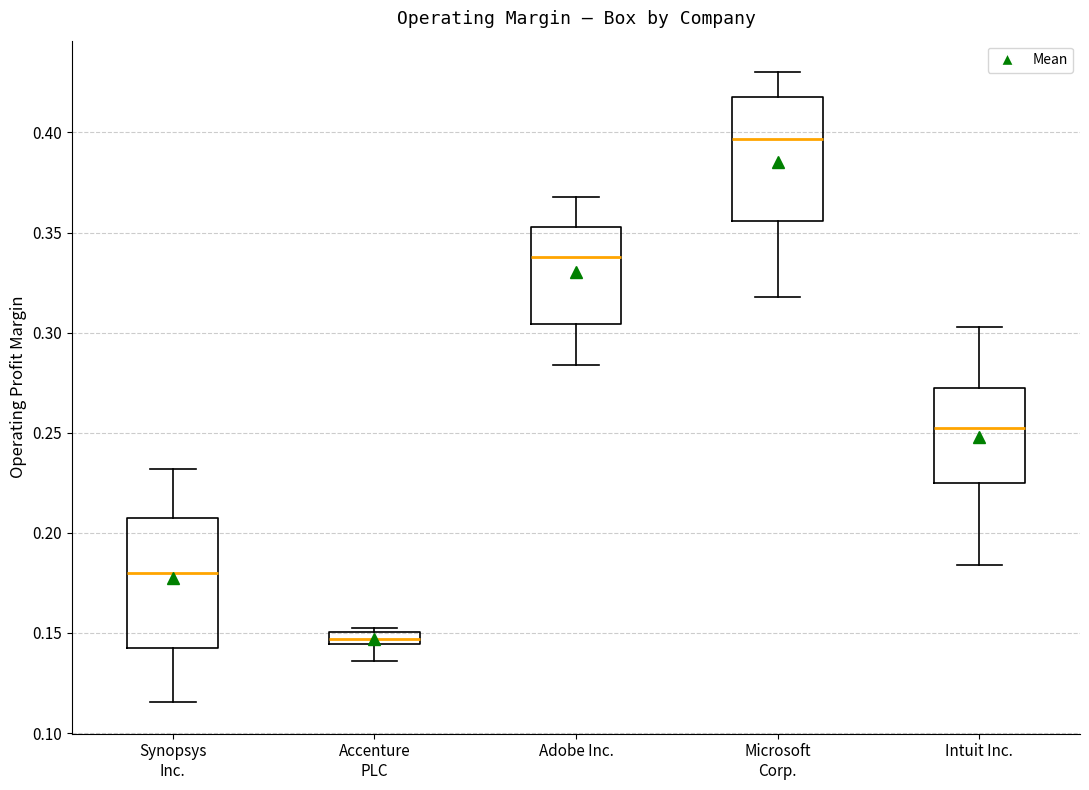

Which box's median line is the highest?

Microsoft Corp.